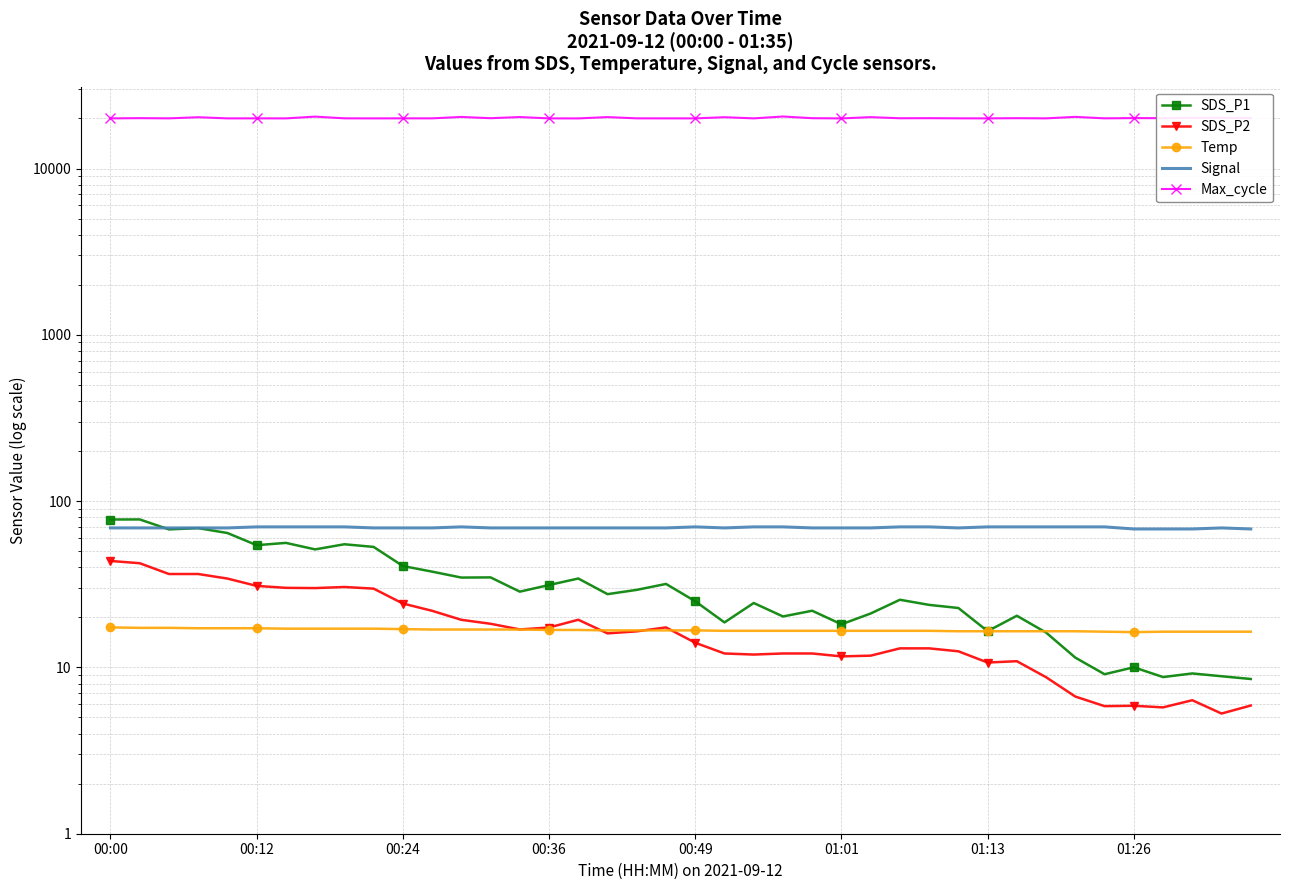

At how many categories does at least one series exceed 14861?

40